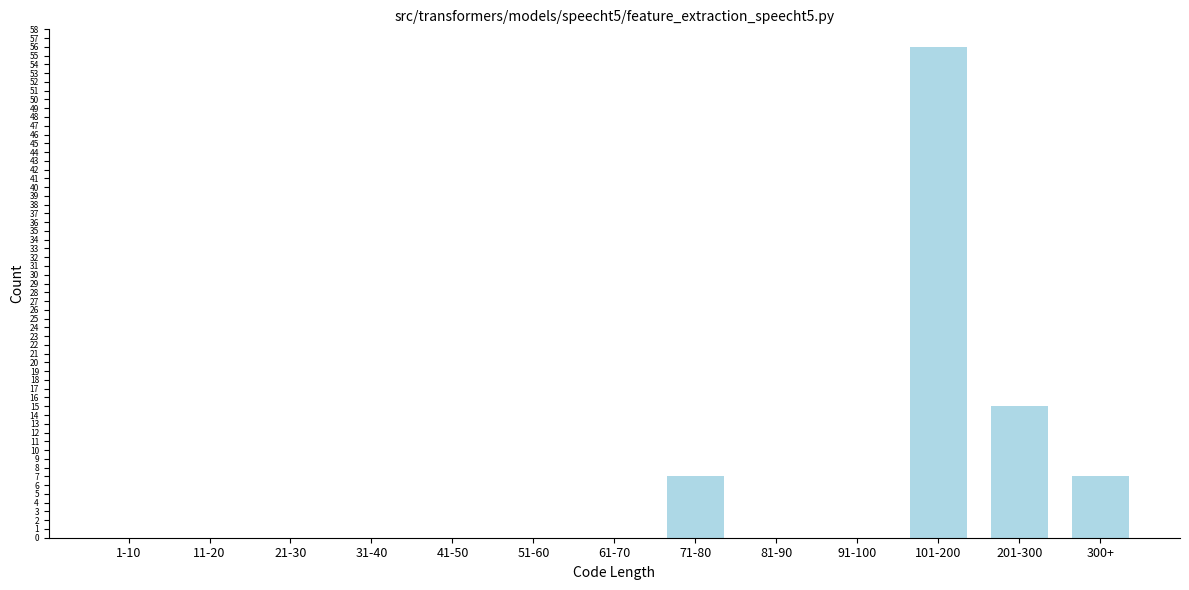

Reading left to right, list all the values displayed in this chart.

1-10=0	11-20=0	21-30=0	31-40=0	41-50=0	51-60=0	61-70=0	71-80=7	81-90=0	91-100=0	101-200=56	201-300=15	300+=7